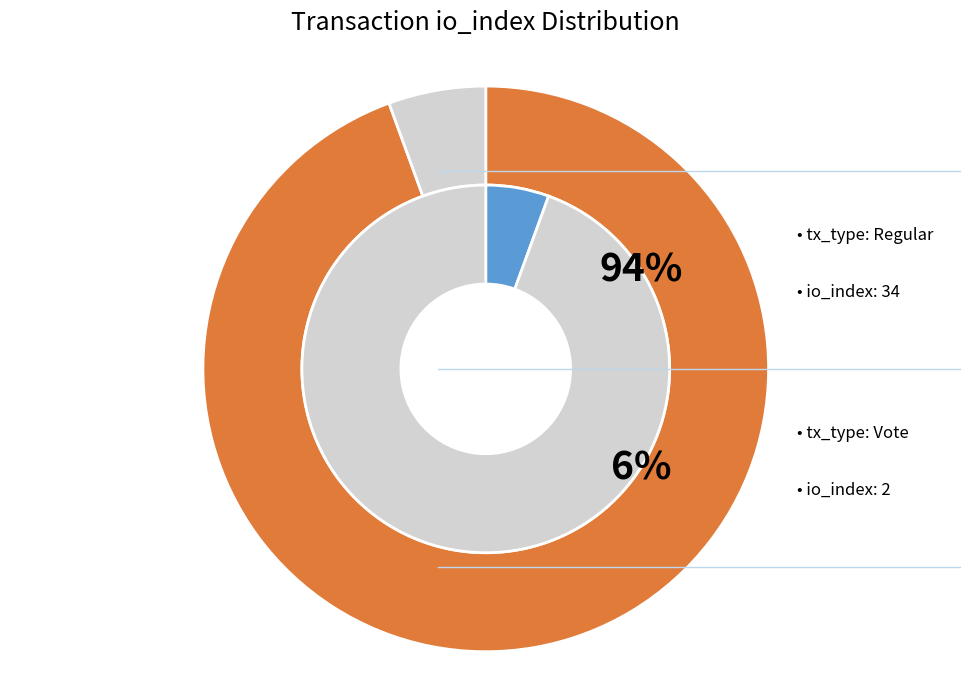

Which slice is the largest?

Regular (io_index=34)